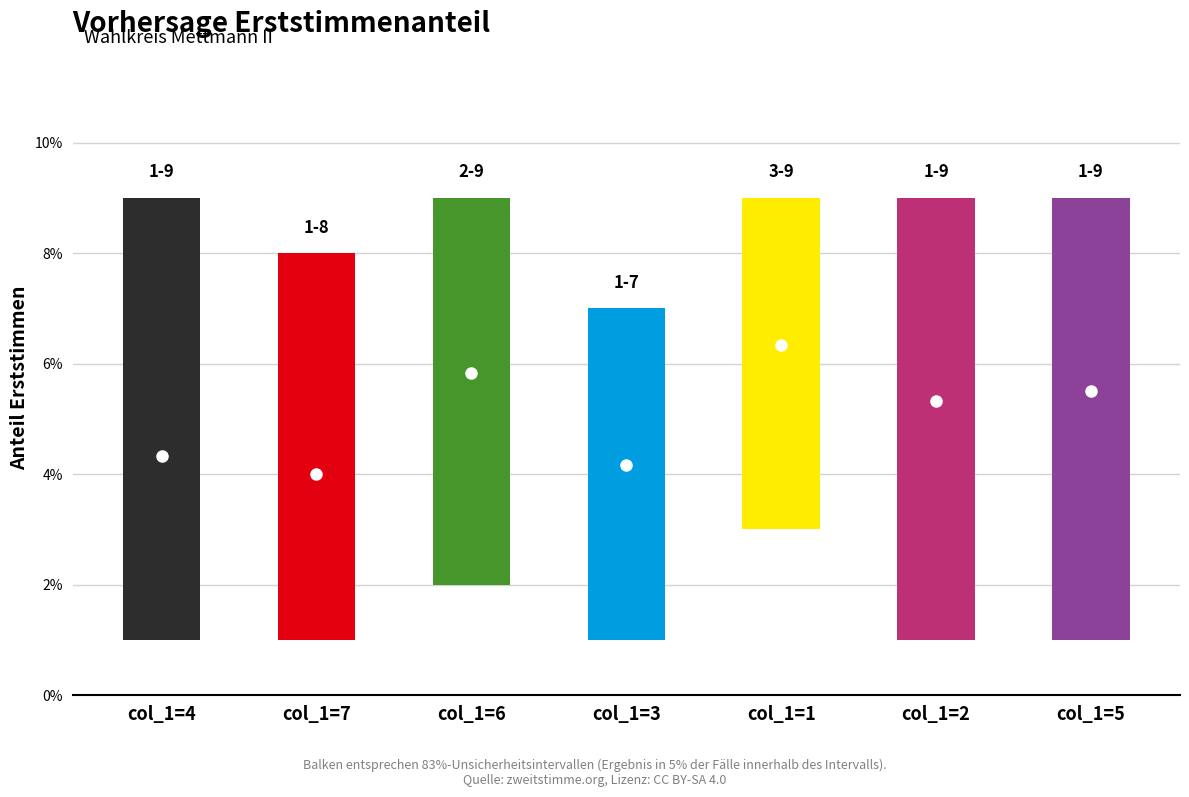

At which label does col_4 reach its peak?

8